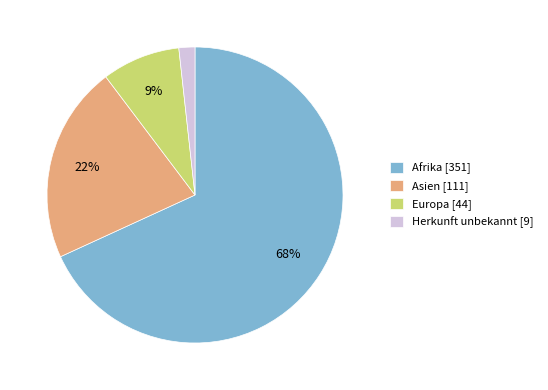

Is it true that Europa [44] is 1% of the pie?

False